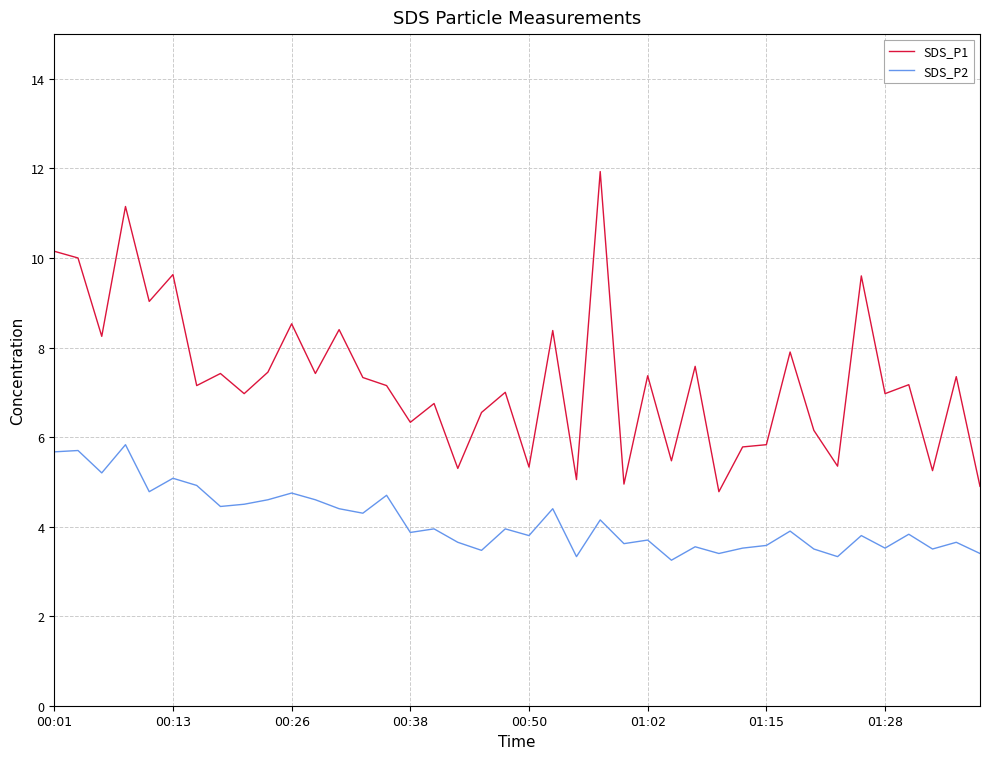

Which series has the largest total across all categories?

SDS_P1